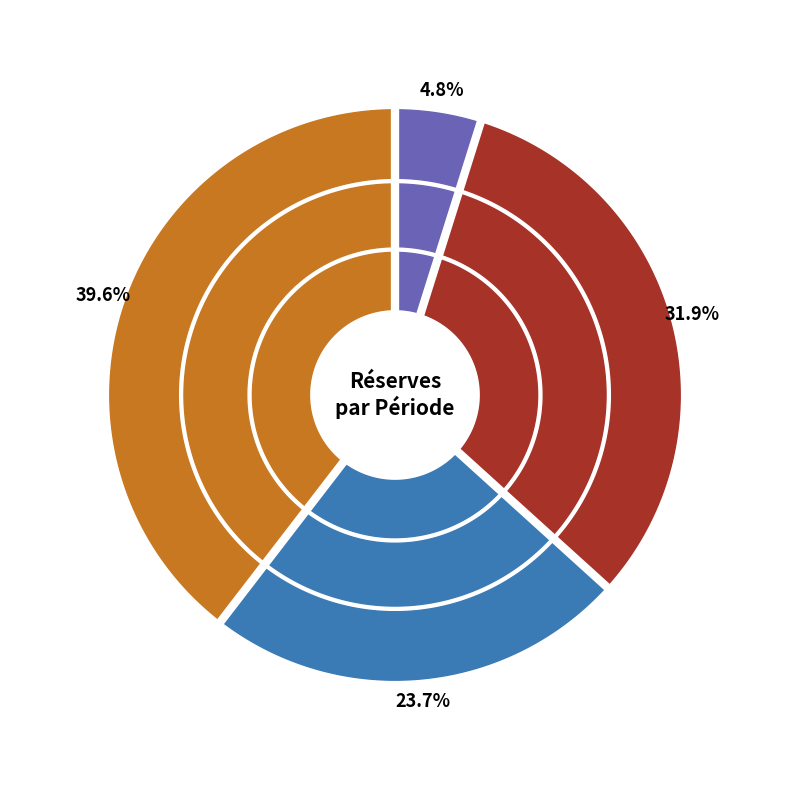

The 2017 slice represents 23% of the pie. True or false?

False